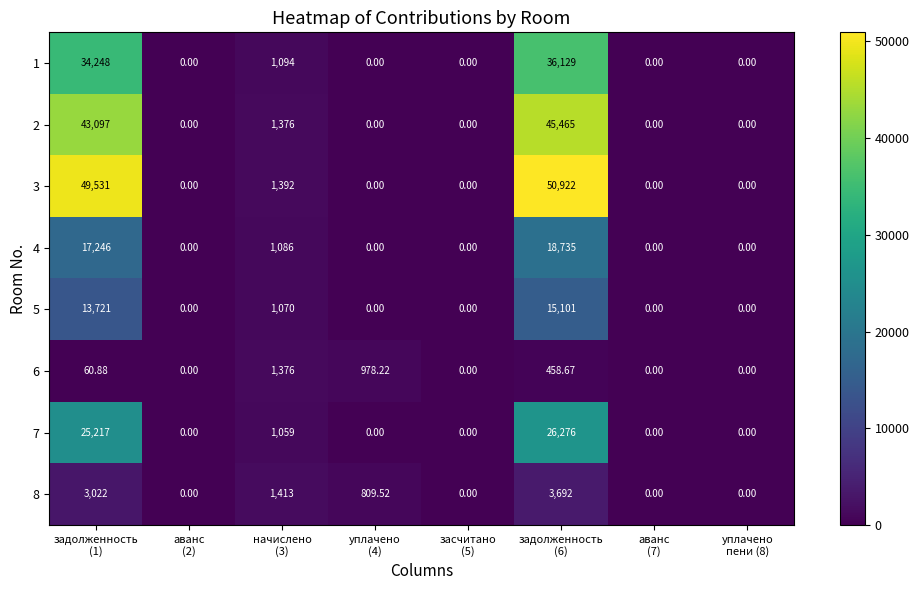

At уплачено (4), list the series in order from smallest to largest.

1, 2, 3, 4, 5, 7, 8, 6